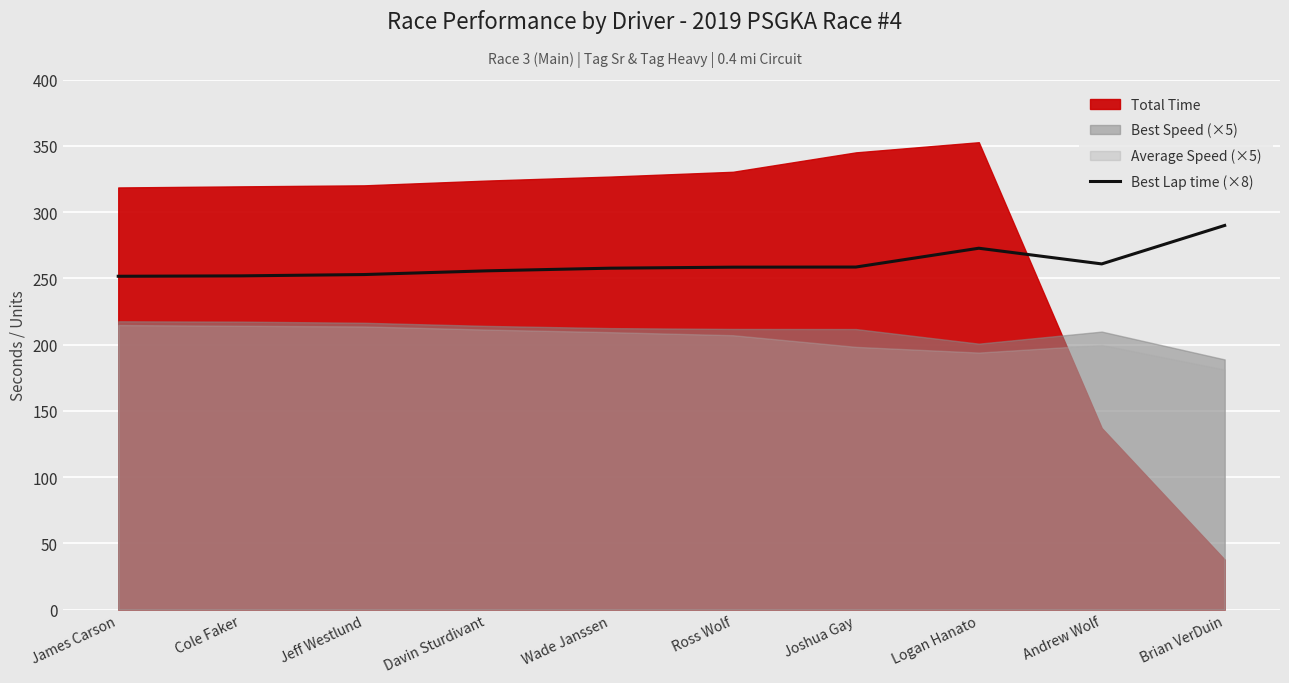

The chart shows a value of 258.4 at Ross Wolf. True or false?

True